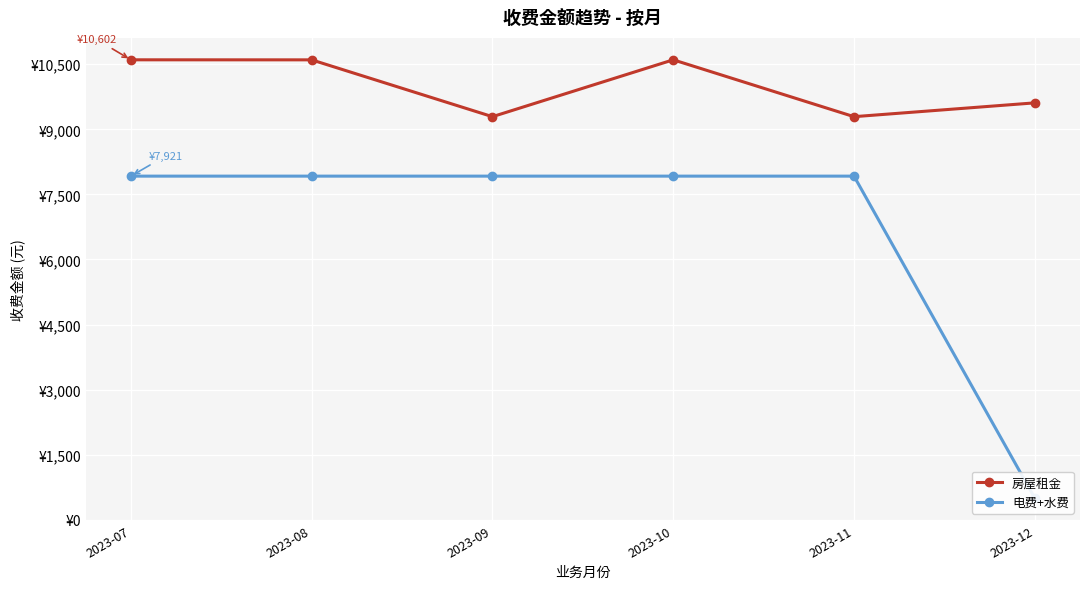

How many data points in 电费+水费 are above 7920?

5